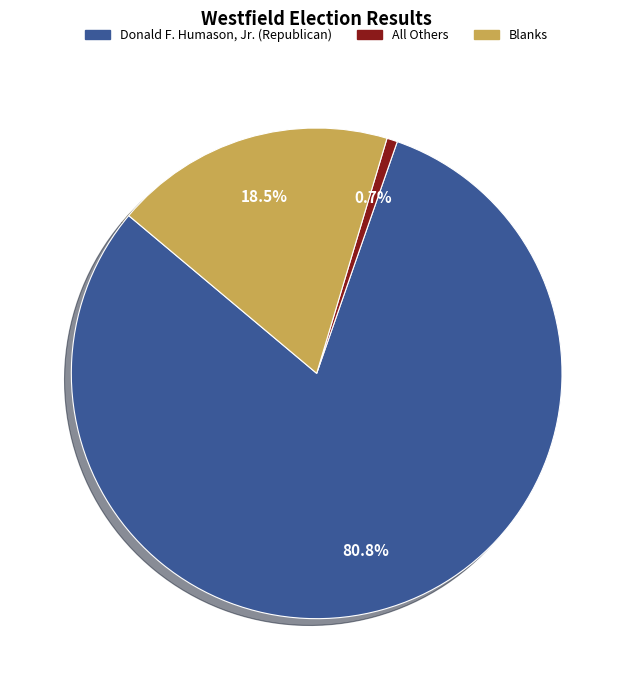

Which has a higher value, All Others or Blanks?

Blanks